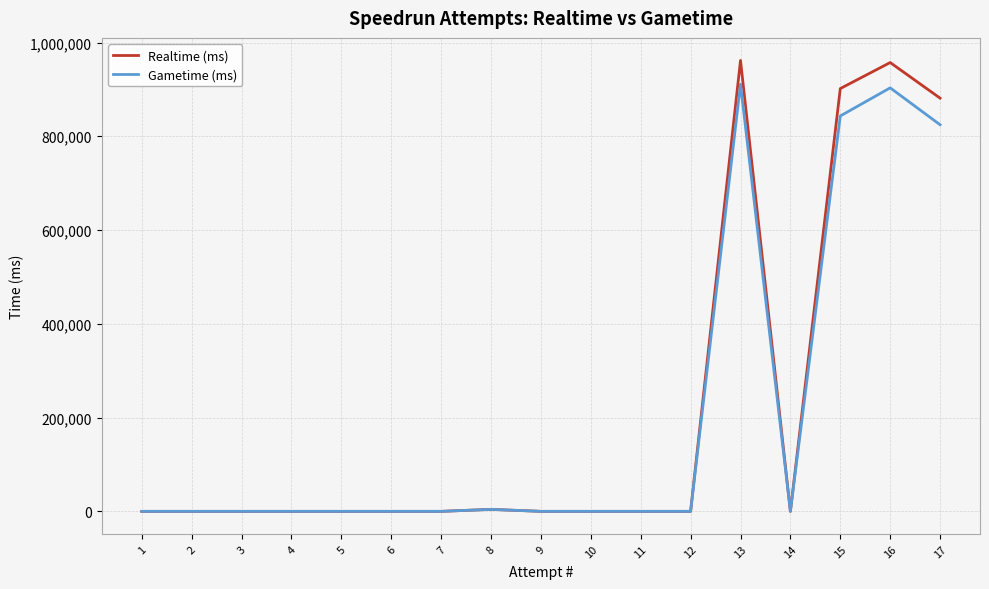

What are all the series names shown in the legend?

Realtime (ms), Gametime (ms)